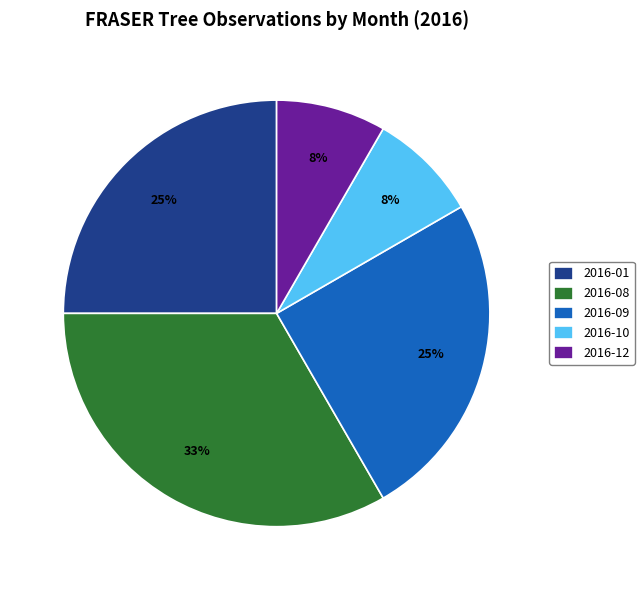

Is the sum of 2016-09 and 2016-10 greater than half?

No